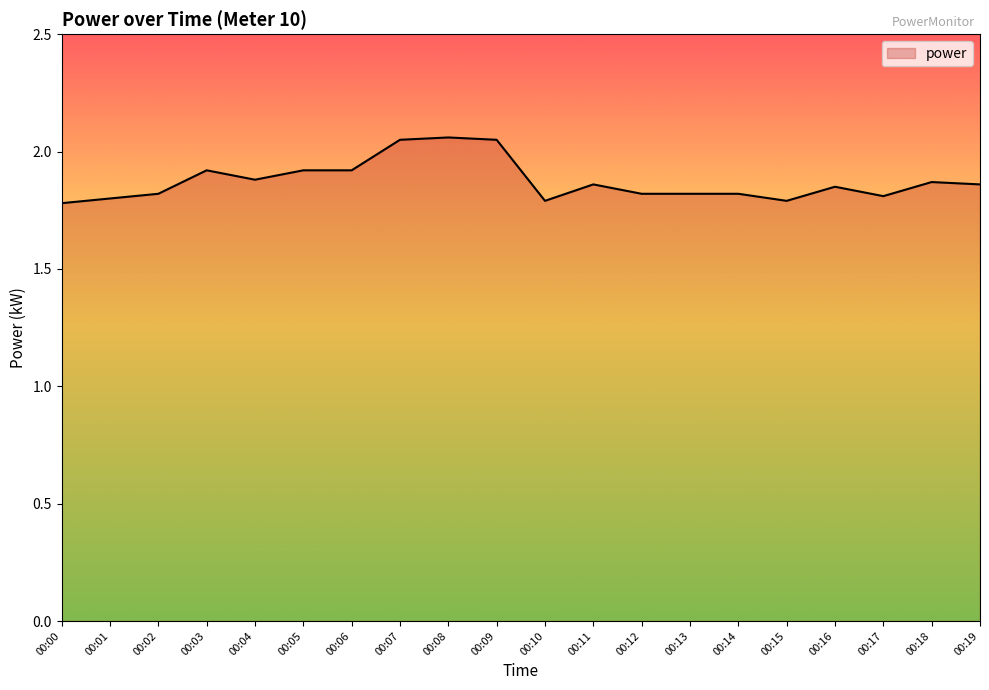

Between 00:08 and 00:05, which is larger?

00:08